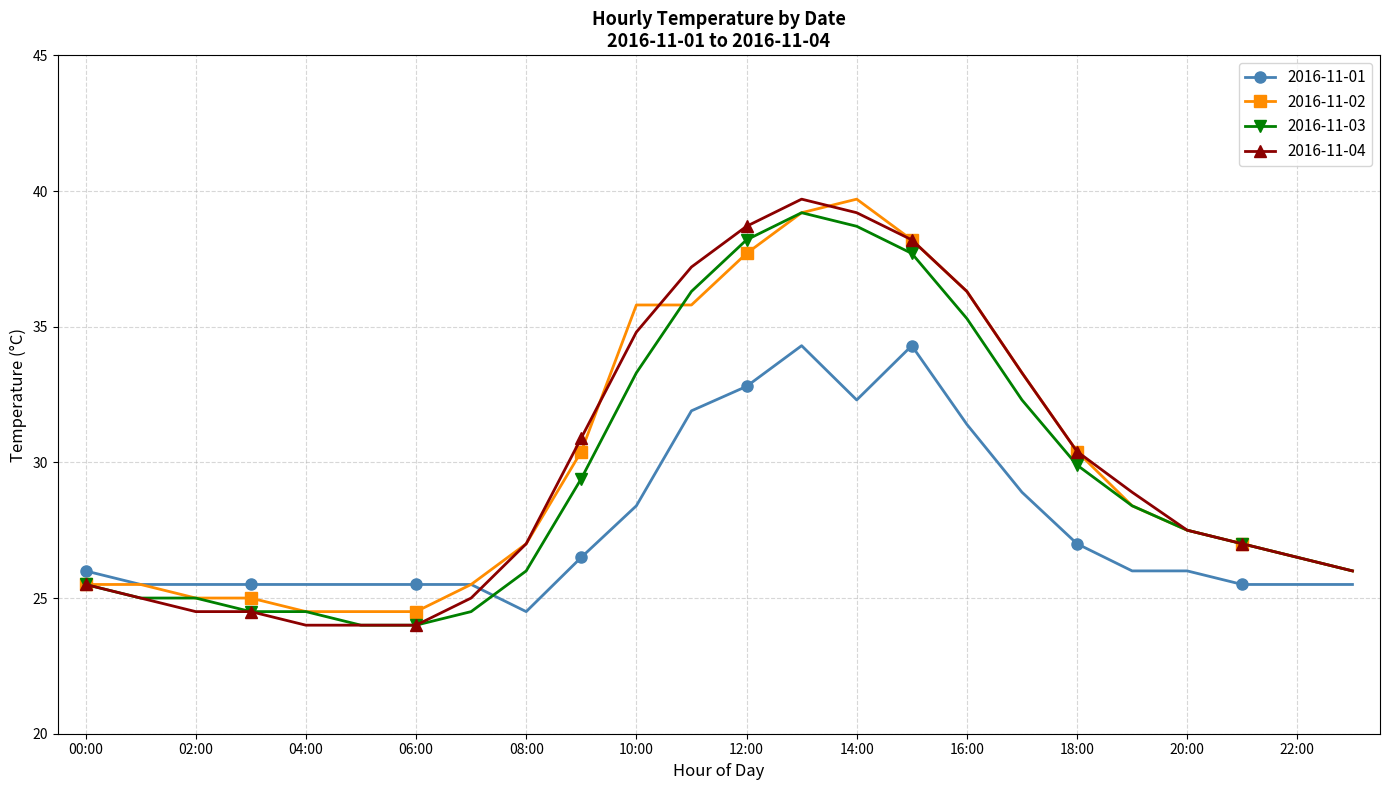

What is the average value of the 2016-11-04 series?

29.9